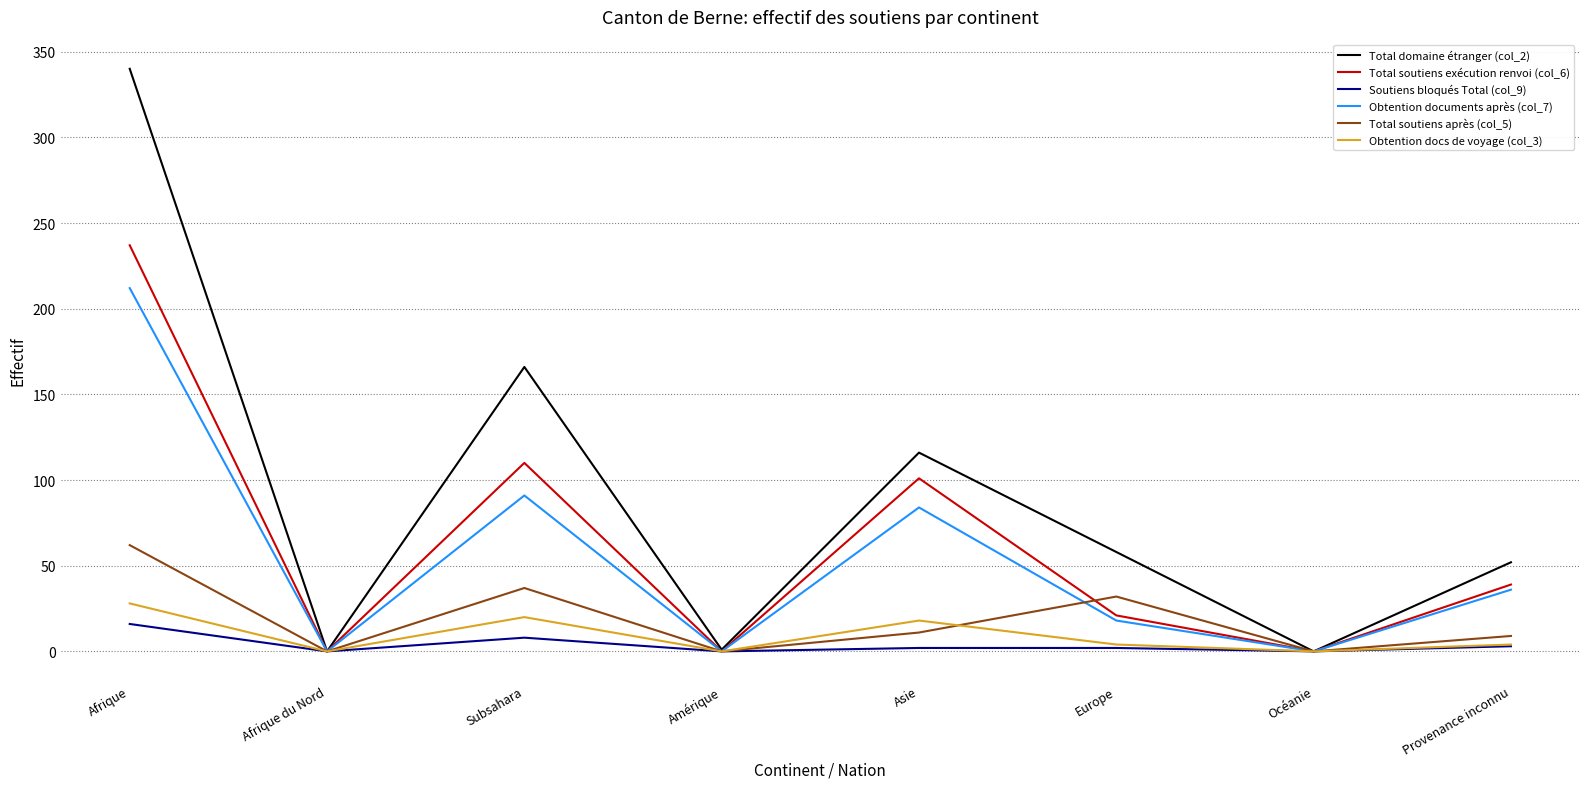

Is it true that Total domaine étranger (col_2) equals 69 at Subsahara?

False